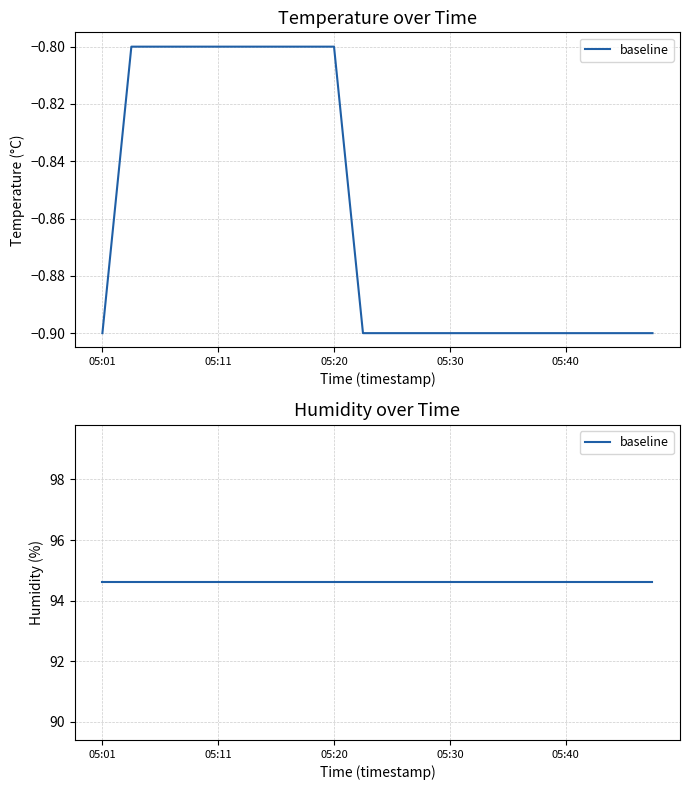

Reading right to left, extract all data points from this chart.

05:47=-0.9	05:45=-0.9	05:42=-0.9	05:40=-0.9	05:37=-0.9	05:35=-0.9	05:33=-0.9	05:30=-0.9	05:28=-0.9	05:25=-0.9	05:23=-0.9	05:20=-0.8	05:18=-0.8	05:16=-0.8	05:13=-0.8	05:11=-0.8	05:08=-0.8	05:06=-0.8	05:03=-0.8	05:01=-0.9